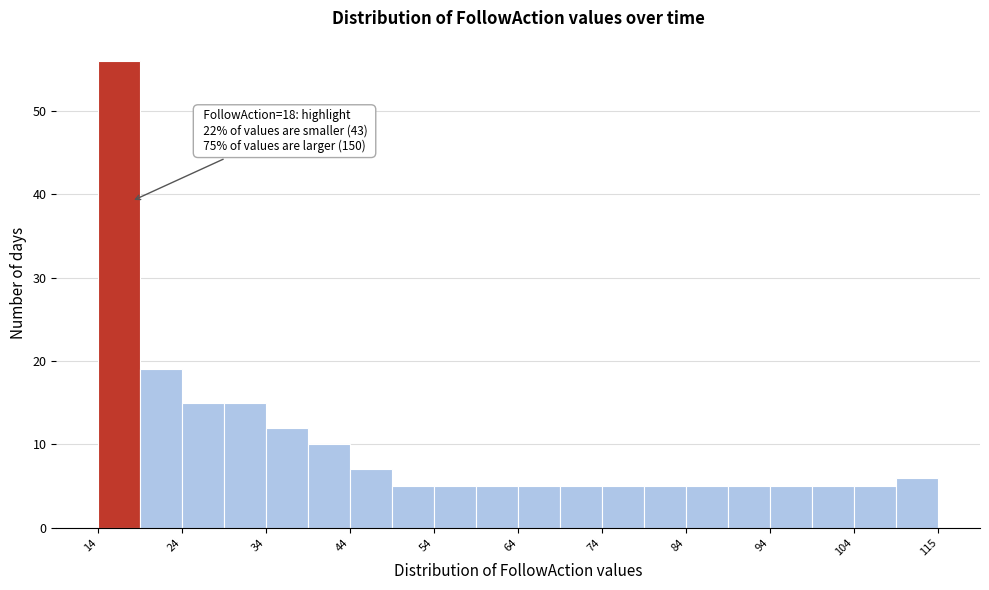

Around what value on the x-axis is the tallest bar? Give the approximate position of its centre, as read against the axis.

16